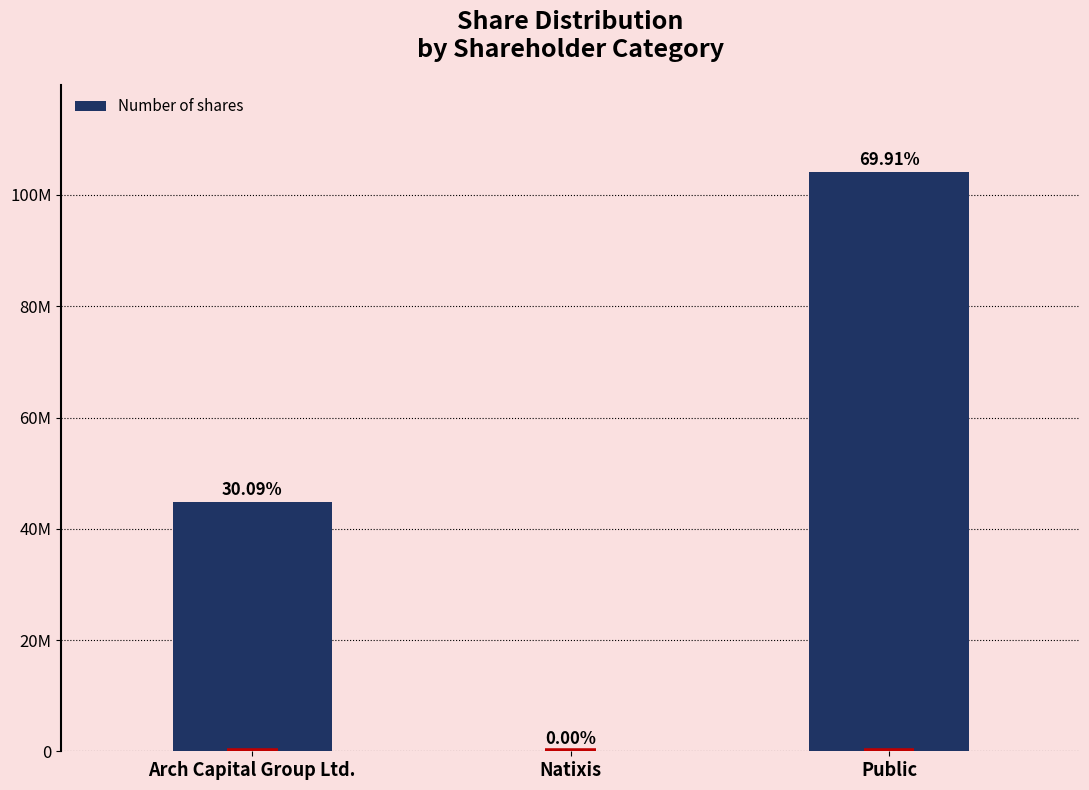

The chart shows a value of 29803811 at Arch Capital Group Ltd.. True or false?

False